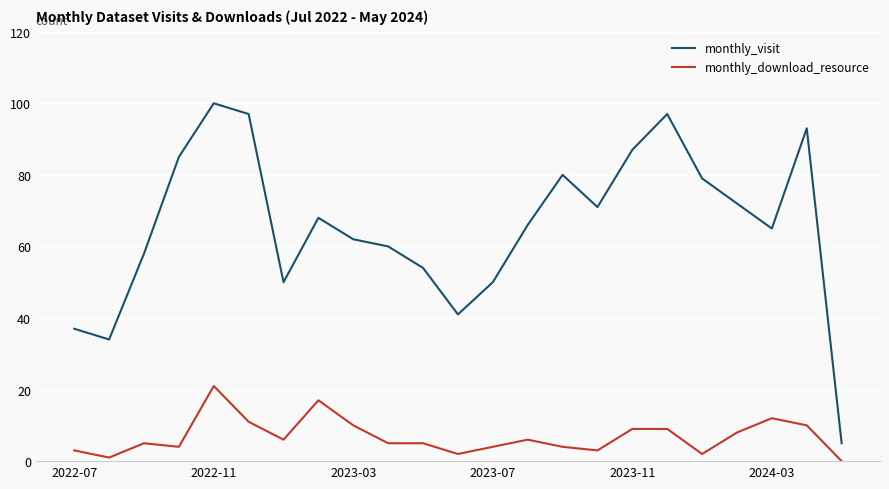

Which series has the largest total across all categories?

monthly_visit